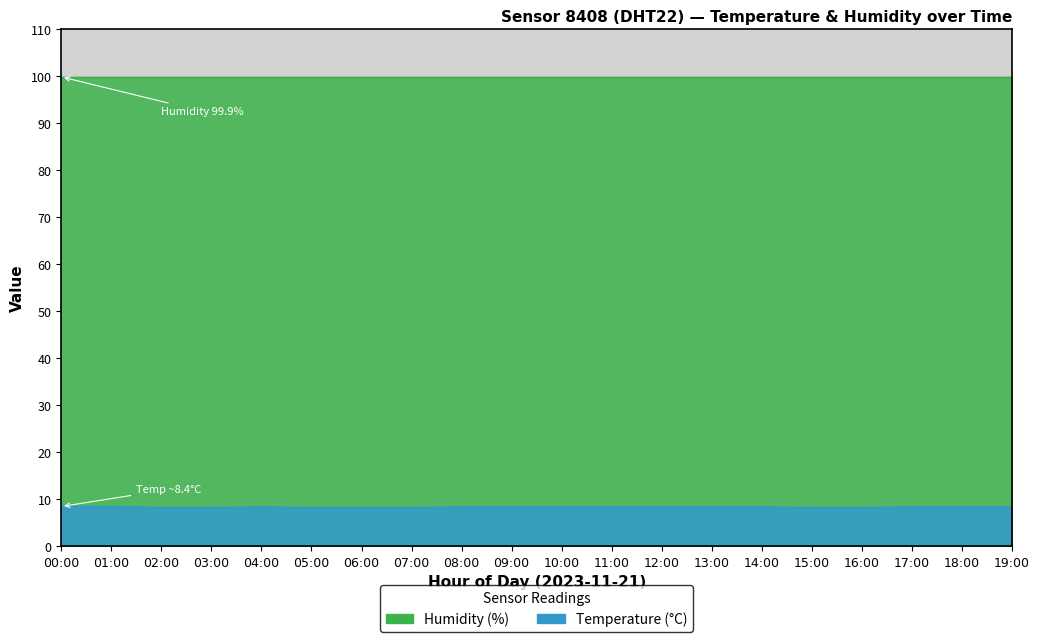

What is the sum of all values?

165.5